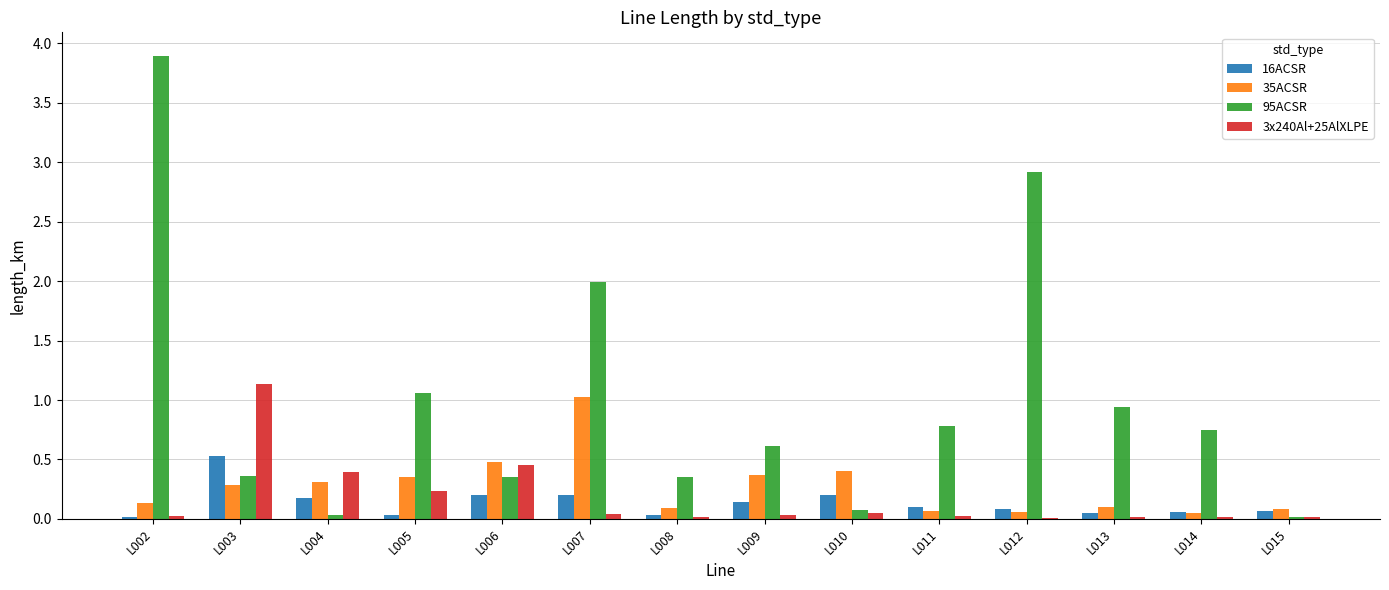

Which series has the largest range (max minus min)?

95ACSR